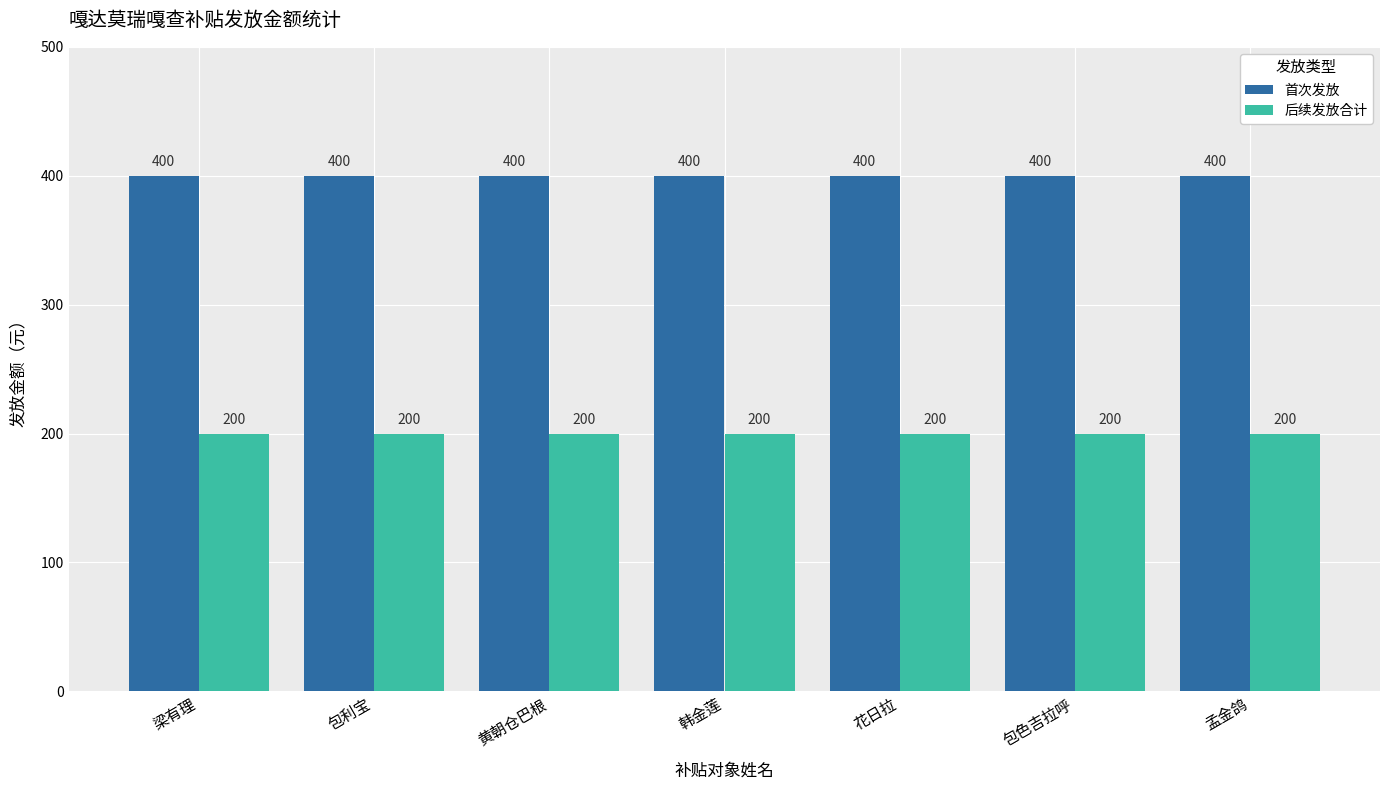

What is the spread (max minus min) of values at 黄朝仓巴根?

200